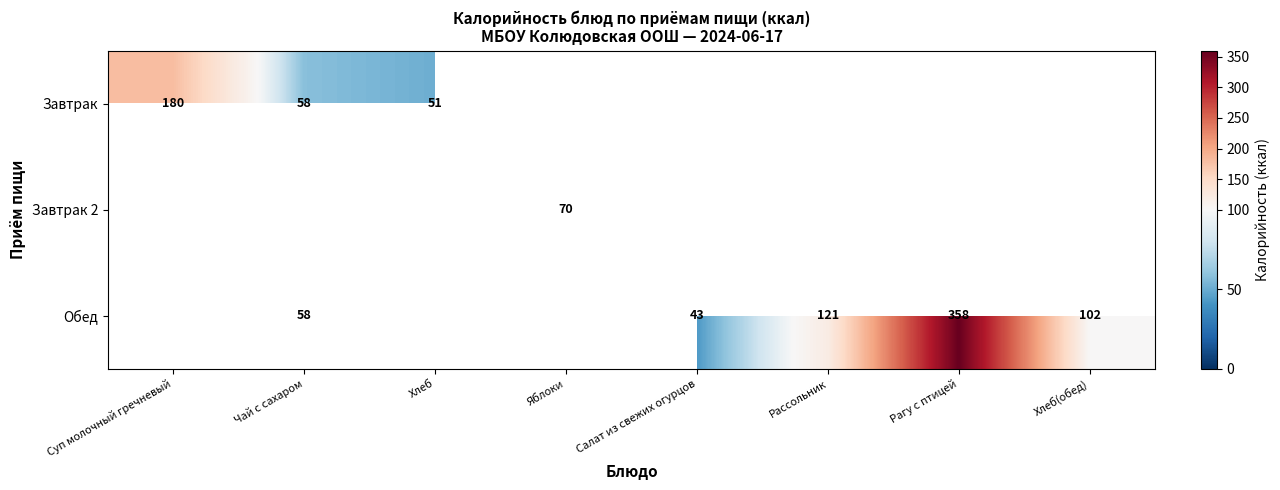

What is the maximum value shown in the chart?

358.0